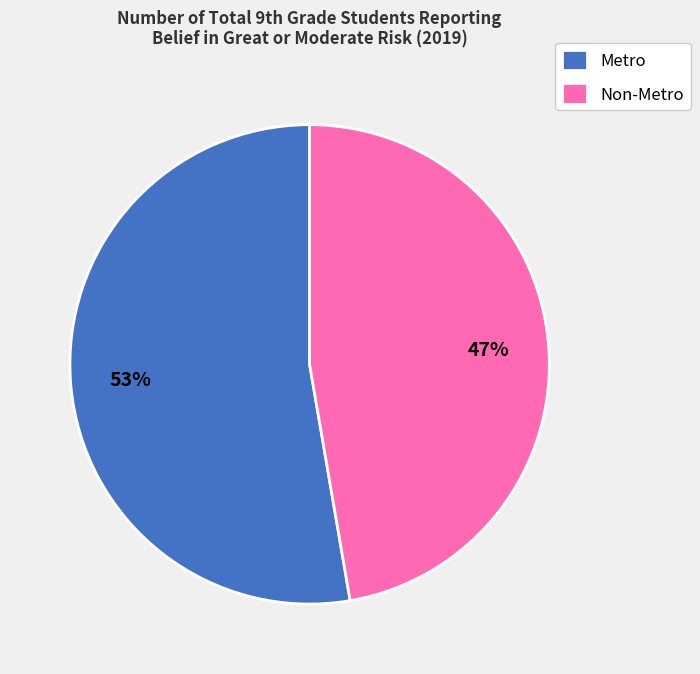

Is Metro the majority of the pie?

Yes